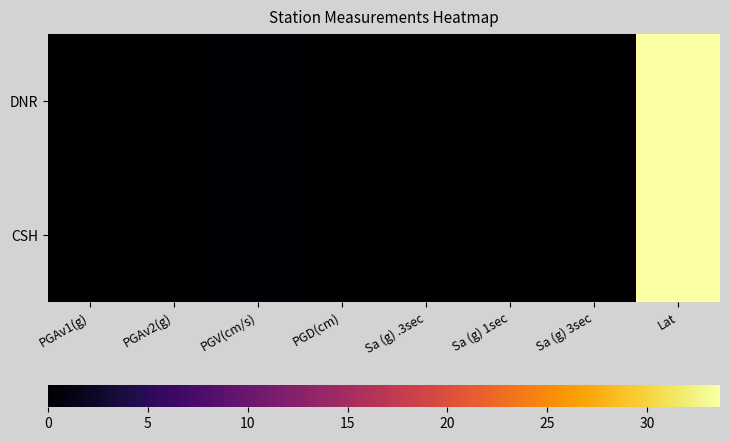

List the series in order of their overall mean, lowest first.

DNR, CSH